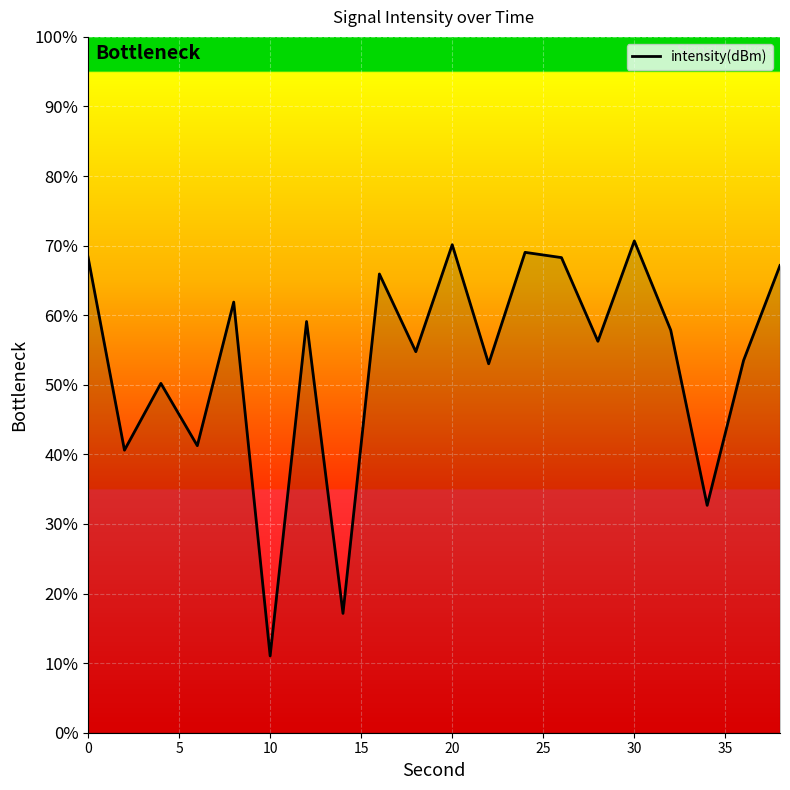

Is this an area chart (filled region under the line)?

No